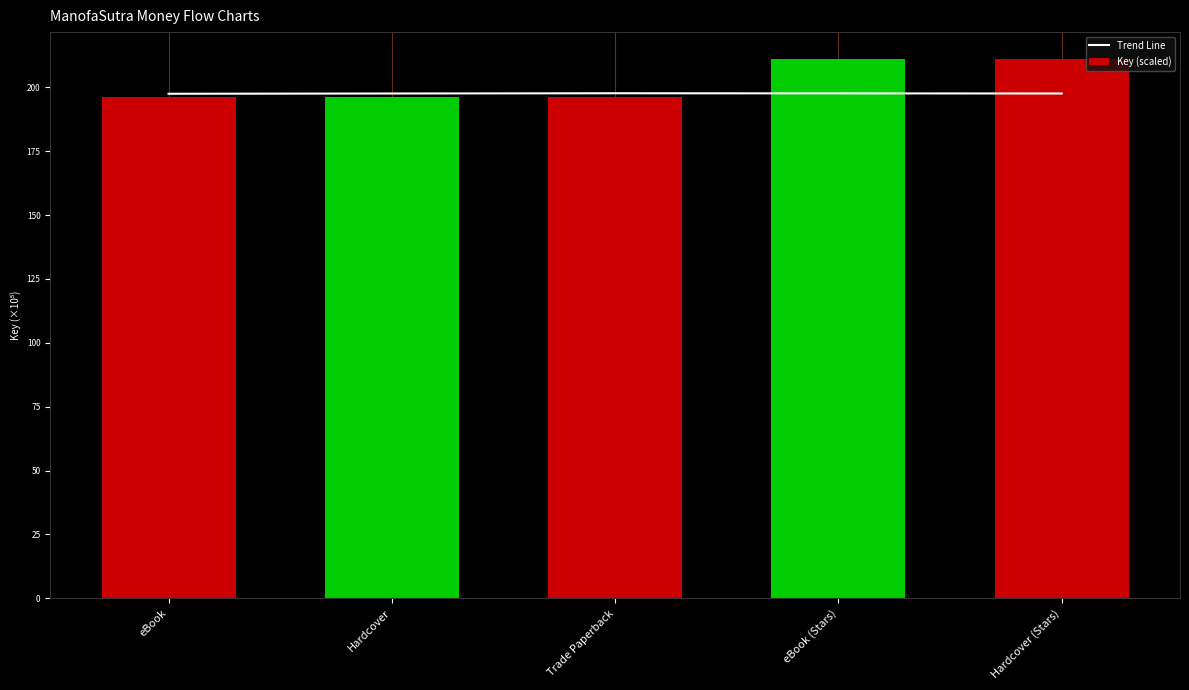

Reading left to right, transcribe all the data shown in this chart.

Trend Line: 197.5	197.6	197.7	197.7	197.6
Key (scaled): 196.3	196.3	196.3	211.1	211.1